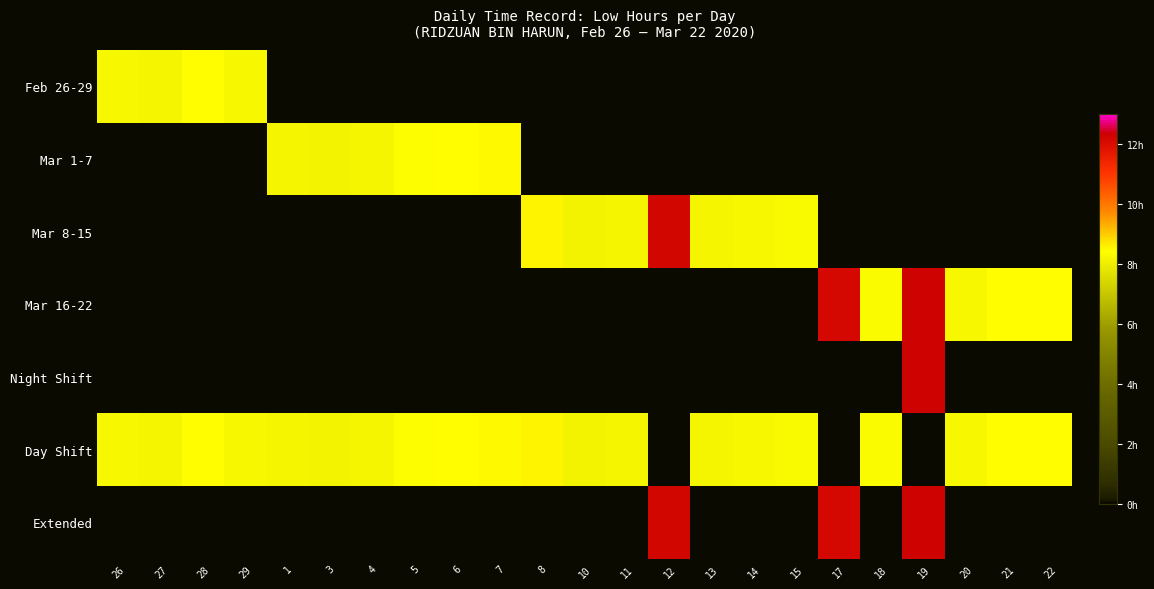

Reading left to right, what are all the values shown in this chart?

Feb 26-29: 26=8.2	27=8.2	28=8.4	29=8.3	1=0.0	3=0.0	4=0.0	5=0.0	6=0.0	7=0.0	8=0.0	10=0.0	11=0.0	12=0.0	13=0.0	14=0.0	15=0.0	17=0.0	18=0.0	19=0.0	20=0.0	21=0.0	22=0.0
Mar 1-7: 26=0.0	27=0.0	28=0.0	29=0.0	1=8.2	3=8.2	4=8.2	5=8.4	6=8.5	7=8.5	8=0.0	10=0.0	11=0.0	12=0.0	13=0.0	14=0.0	15=0.0	17=0.0	18=0.0	19=0.0	20=0.0	21=0.0	22=0.0
Mar 8-15: 26=0.0	27=0.0	28=0.0	29=0.0	1=0.0	3=0.0	4=0.0	5=0.0	6=0.0	7=0.0	8=8.6	10=8.2	11=8.2	12=12.2	13=8.2	14=8.2	15=8.3	17=0.0	18=0.0	19=0.0	20=0.0	21=0.0	22=0.0
Mar 16-22: 26=0.0	27=0.0	28=0.0	29=0.0	1=0.0	3=0.0	4=0.0	5=0.0	6=0.0	7=0.0	8=0.0	10=0.0	11=0.0	12=0.0	13=0.0	14=0.0	15=0.0	17=12.1	18=8.3	19=12.2	20=8.2	21=8.5	22=8.4
Night Shift: 26=0.0	27=0.0	28=0.0	29=0.0	1=0.0	3=0.0	4=0.0	5=0.0	6=0.0	7=0.0	8=0.0	10=0.0	11=0.0	12=0.0	13=0.0	14=0.0	15=0.0	17=0.0	18=0.0	19=12.2	20=0.0	21=0.0	22=0.0
Day Shift: 26=8.2	27=8.2	28=8.4	29=8.3	1=8.2	3=8.2	4=8.2	5=8.4	6=8.5	7=8.5	8=8.6	10=8.2	11=8.2	12=0.0	13=8.2	14=8.2	15=8.3	17=0.0	18=8.3	19=0.0	20=8.2	21=8.5	22=8.4
Extended: 26=0.0	27=0.0	28=0.0	29=0.0	1=0.0	3=0.0	4=0.0	5=0.0	6=0.0	7=0.0	8=0.0	10=0.0	11=0.0	12=12.2	13=0.0	14=0.0	15=0.0	17=12.1	18=0.0	19=12.2	20=0.0	21=0.0	22=0.0